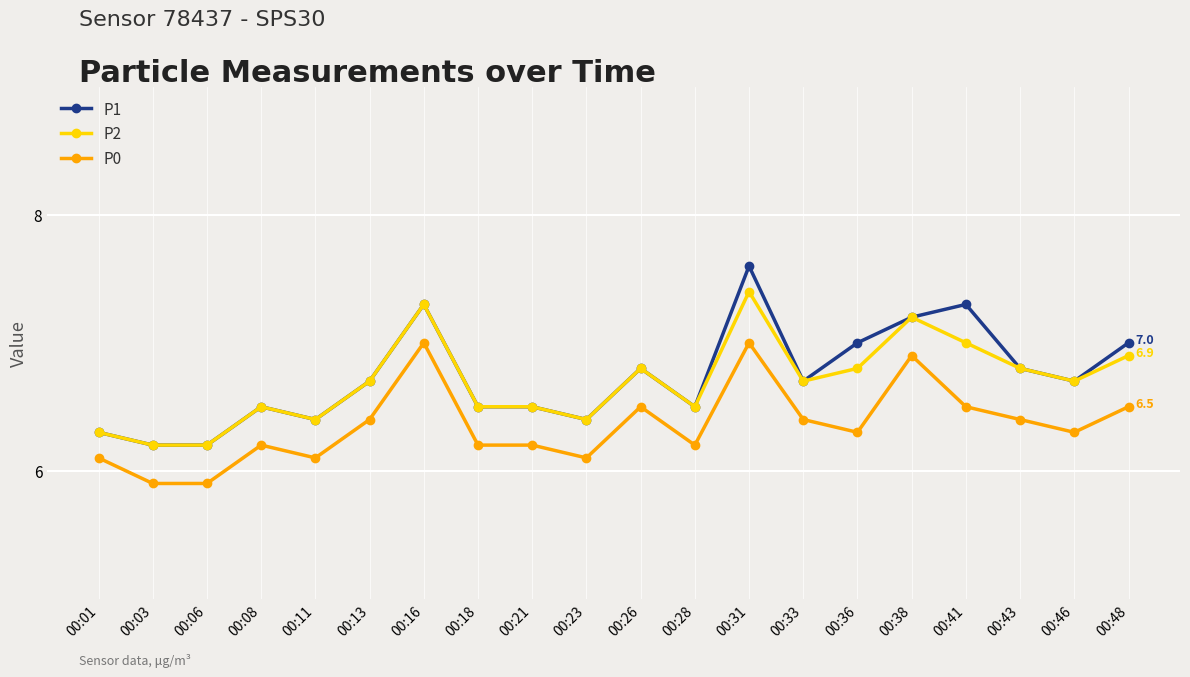

True or false: P2 has more than 0 points higher than both neighbors.

True